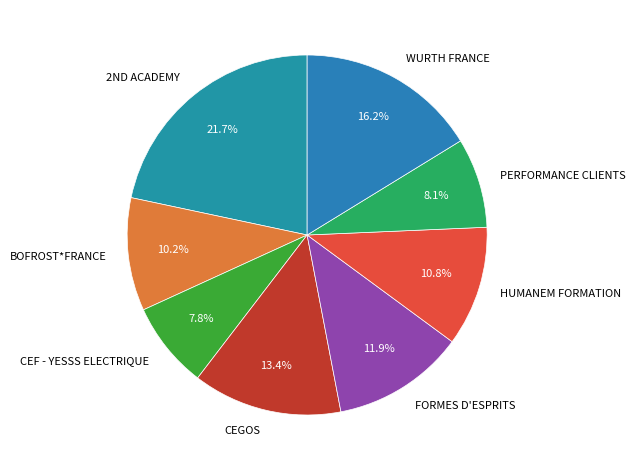

How many segments does this pie chart have?

8